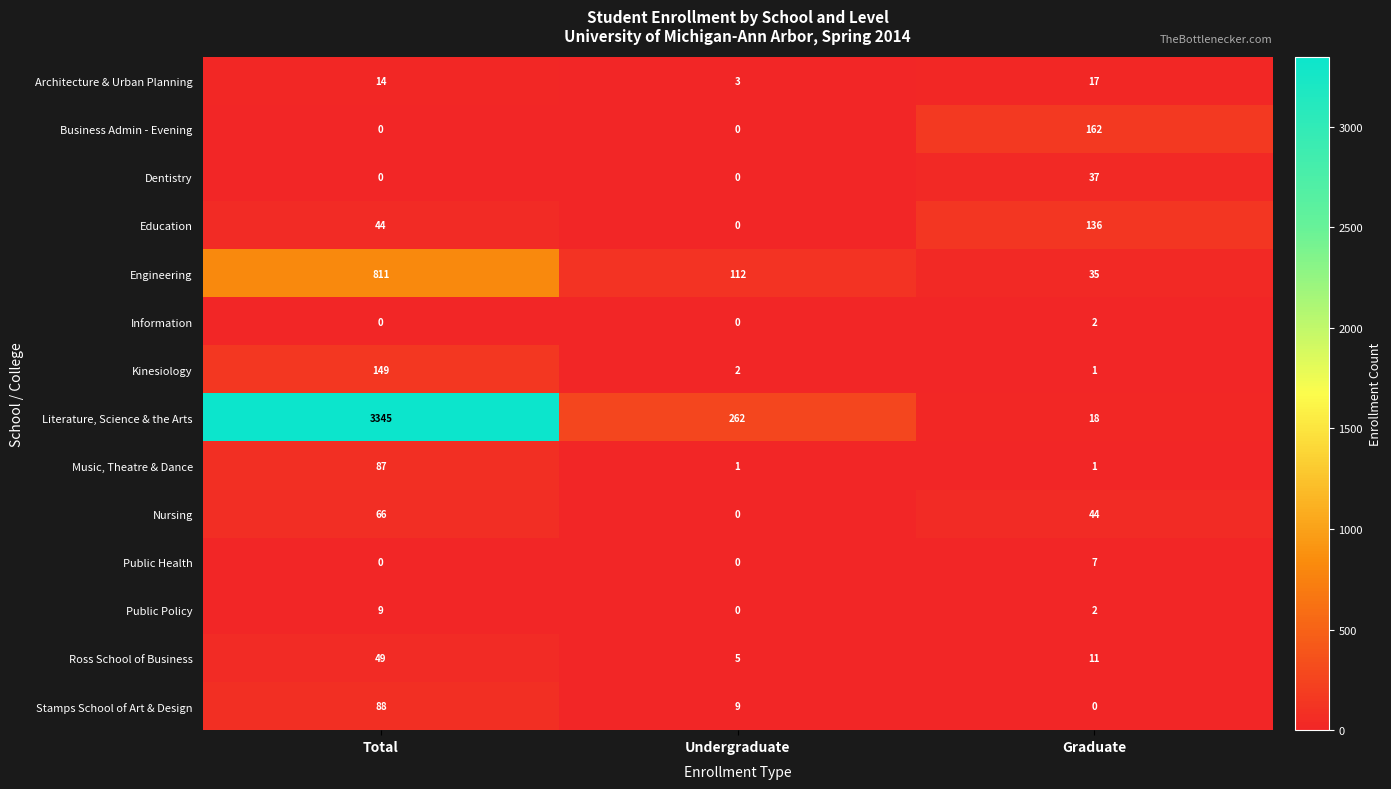

What is the average value of the Literature, Science & the Arts series?

1208